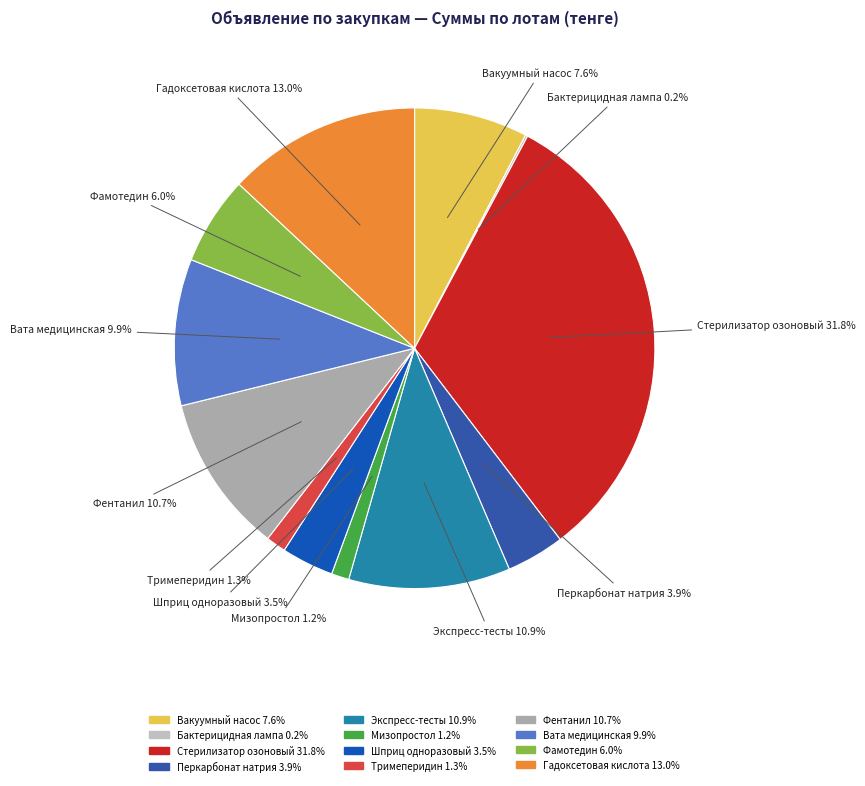

What is the ratio of the value at Тримеперидин to the value at Гадоксетовая кислота?

0.1